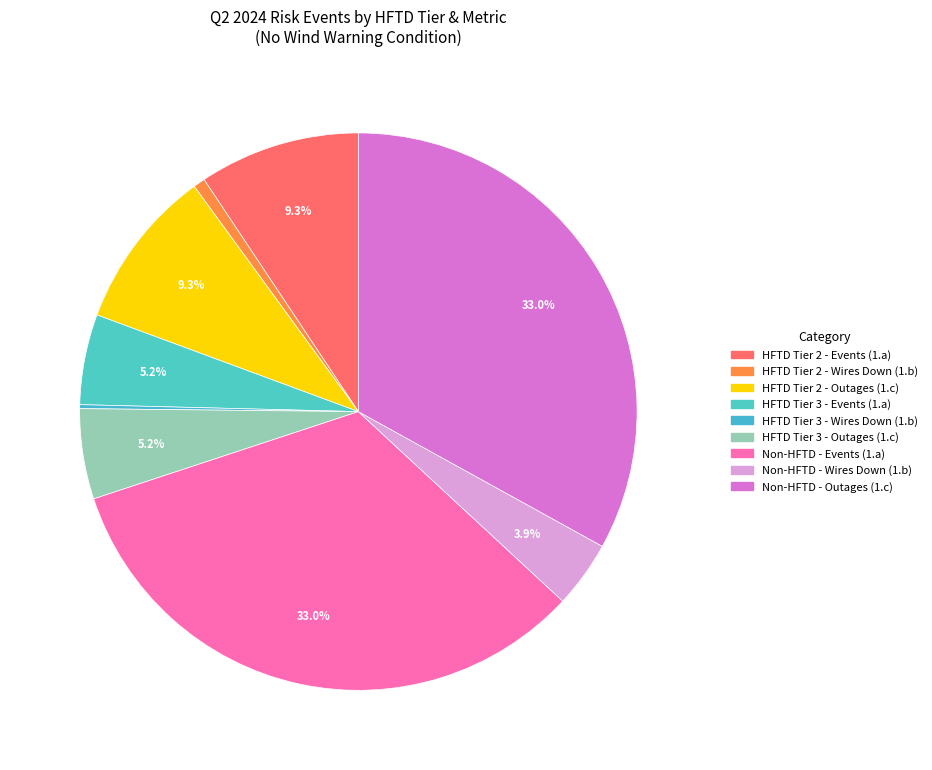

Which category has the smallest portion of the pie?

HFTD Tier 3